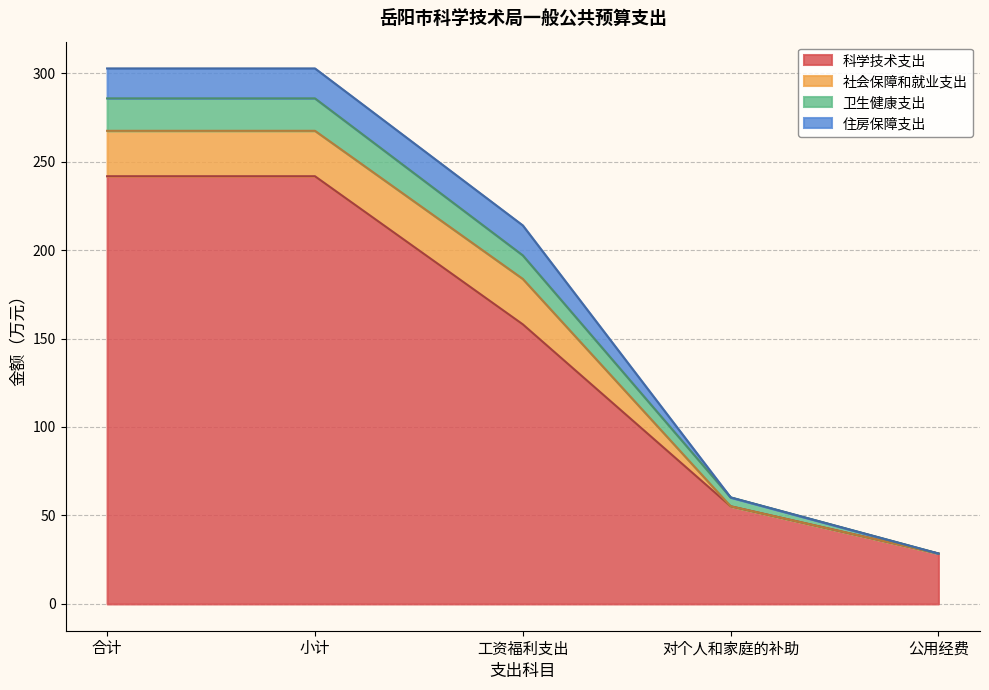

The 科学技术支出 series shows 241.7 at 小计. True or false?

True